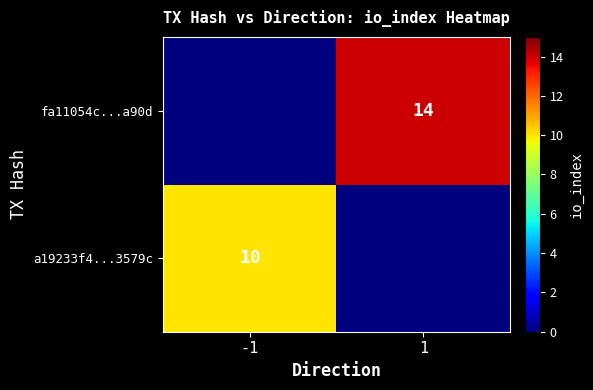

Rank the series at -1 from lowest to highest value.

fa11054c...a90d, a19233f4...3579c